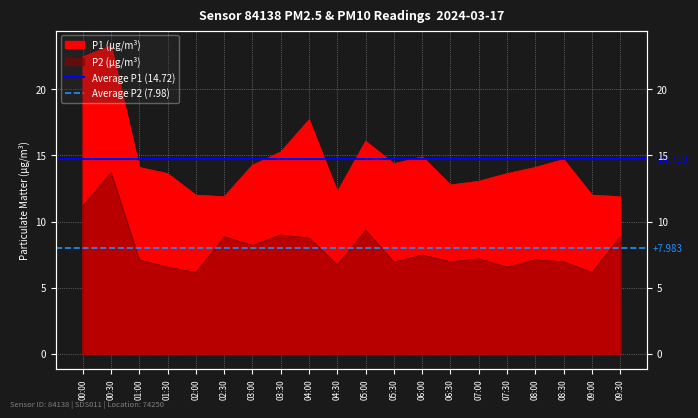

What is the approximate value of Average P1 (14.72) at 00:00?

14.7